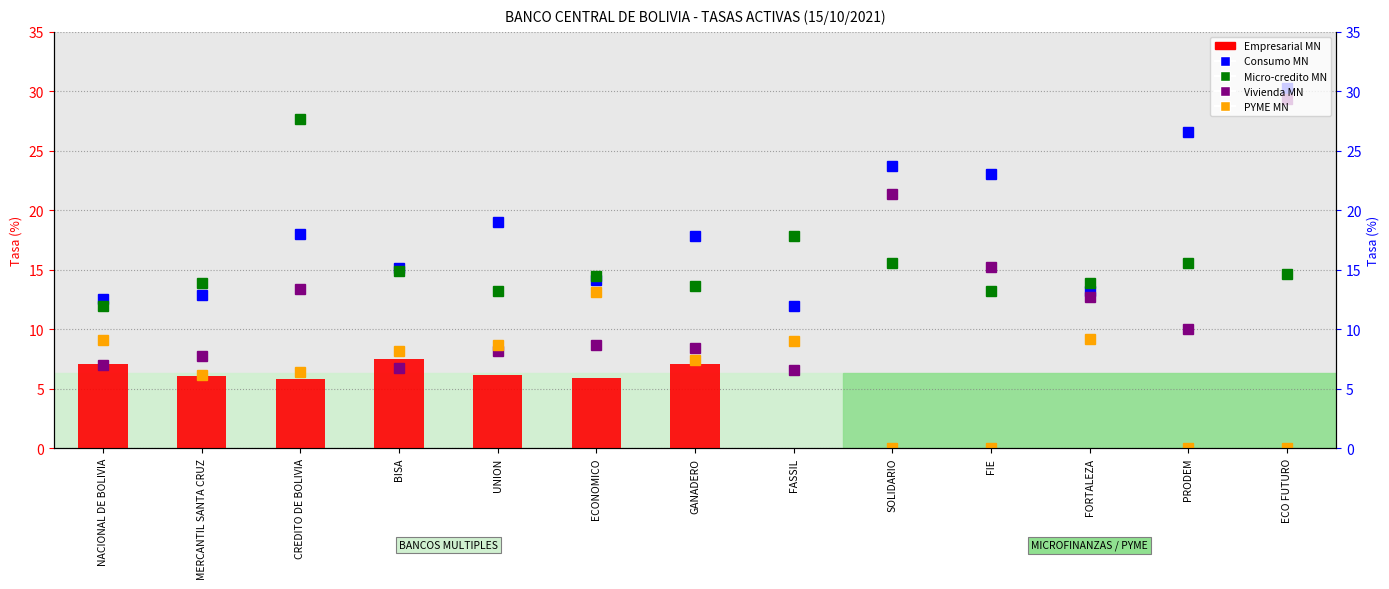

Does the chart contain any negative values?

No